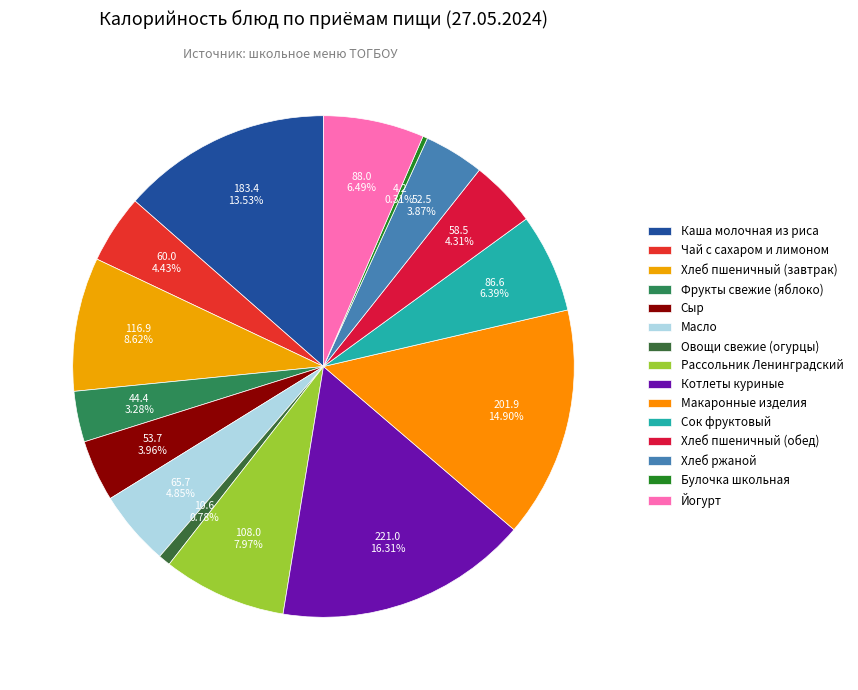

What is the change in value from Фрукты свежие (яблоко) to Макаронные изделия?

+157.5